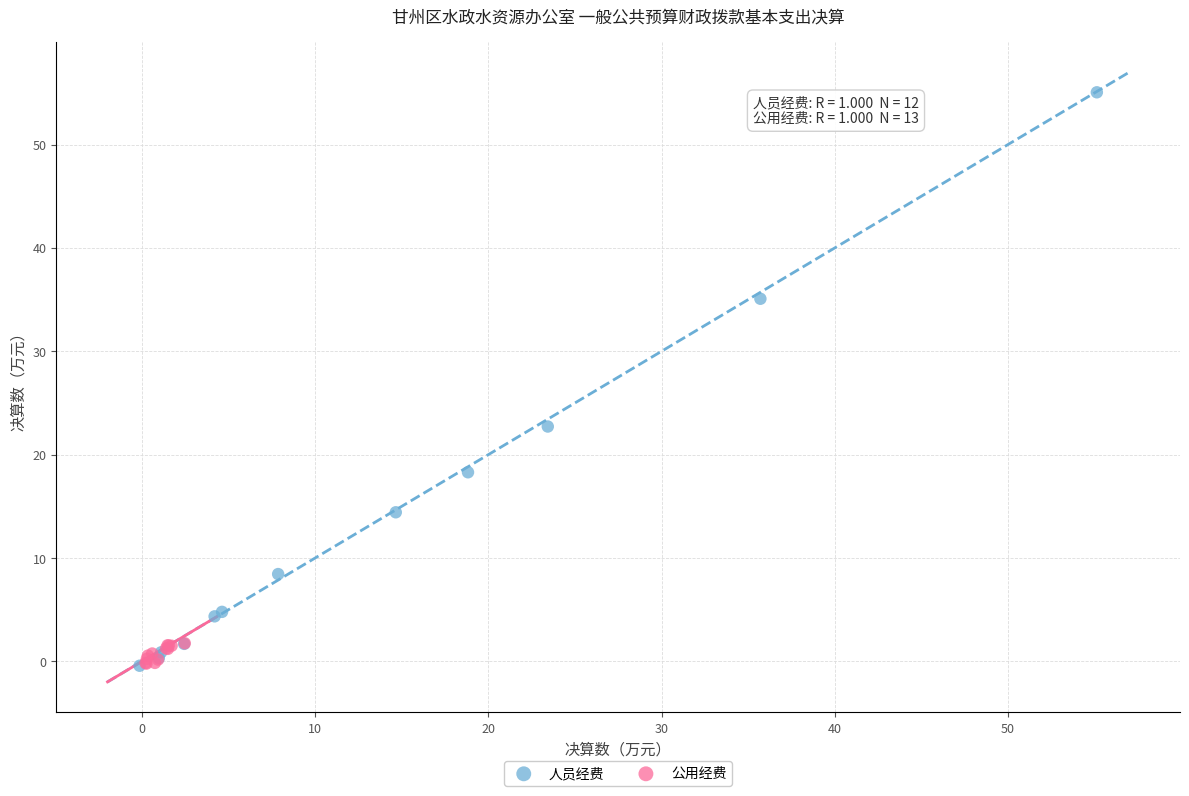

Which series contains the highest Y value?

人员经费